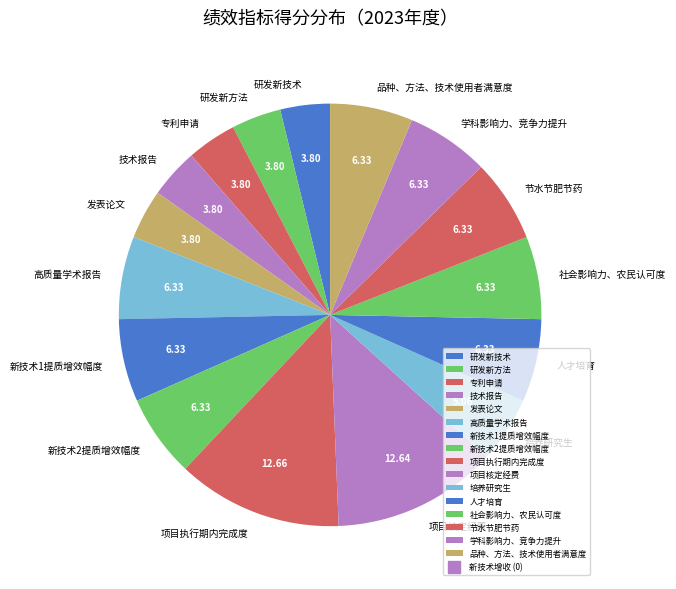

How many slices are in this pie chart?

16